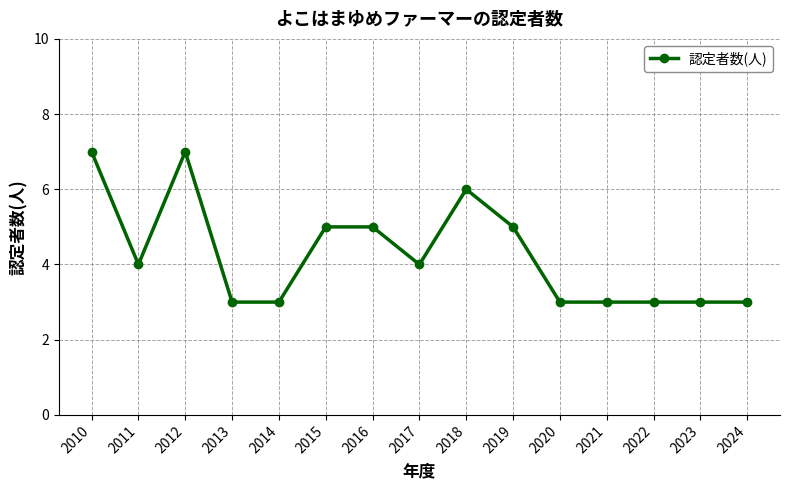

Reading left to right, what are all the values shown in this chart?

2010=7	2011=4	2012=7	2013=3	2014=3	2015=5	2016=5	2017=4	2018=6	2019=5	2020=3	2021=3	2022=3	2023=3	2024=3